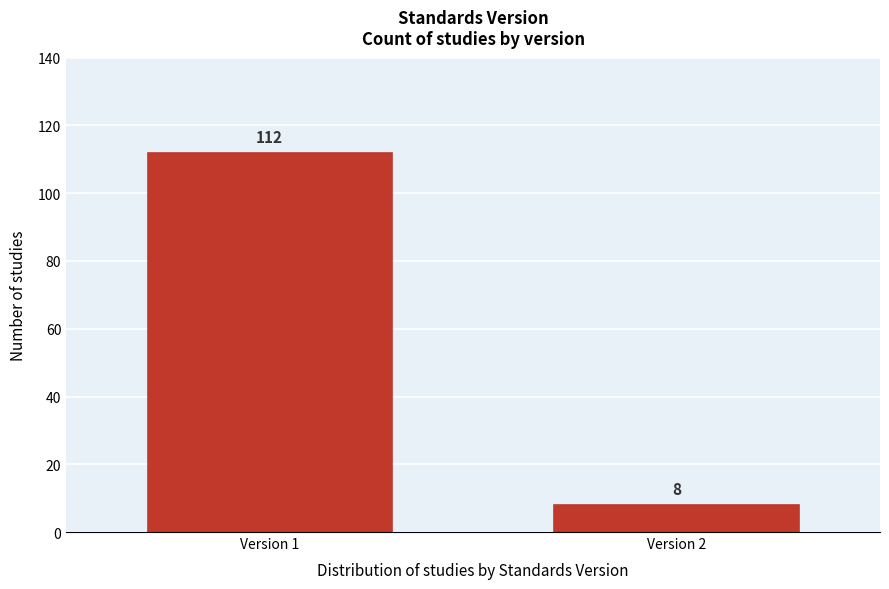

Reading left to right, list all the values displayed in this chart.

Version 1=112	Version 2=8